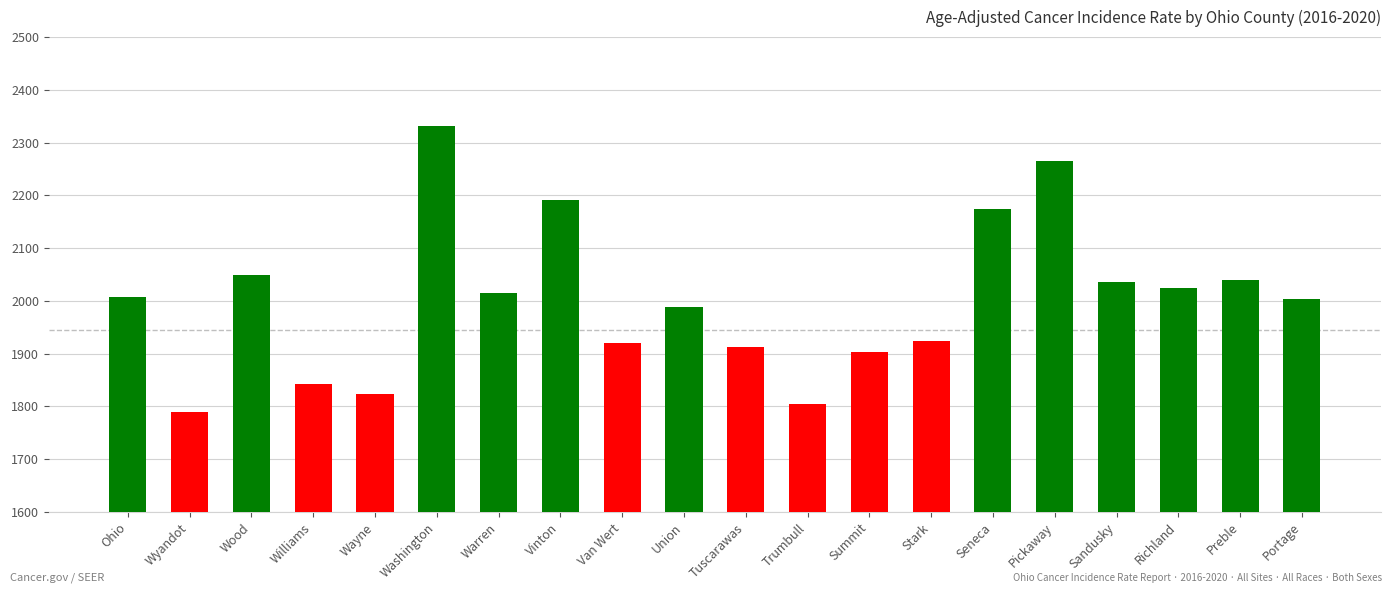

What is the label of the 6th bar from the right?

Seneca